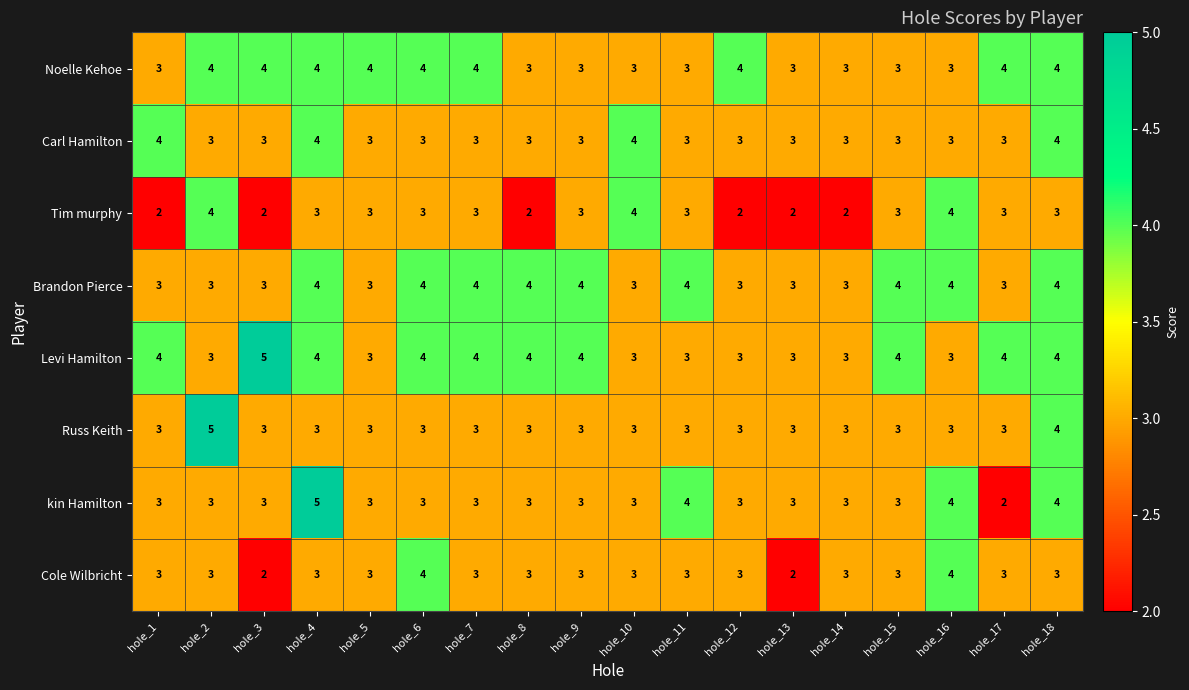

What is the maximum value shown in the chart?

5